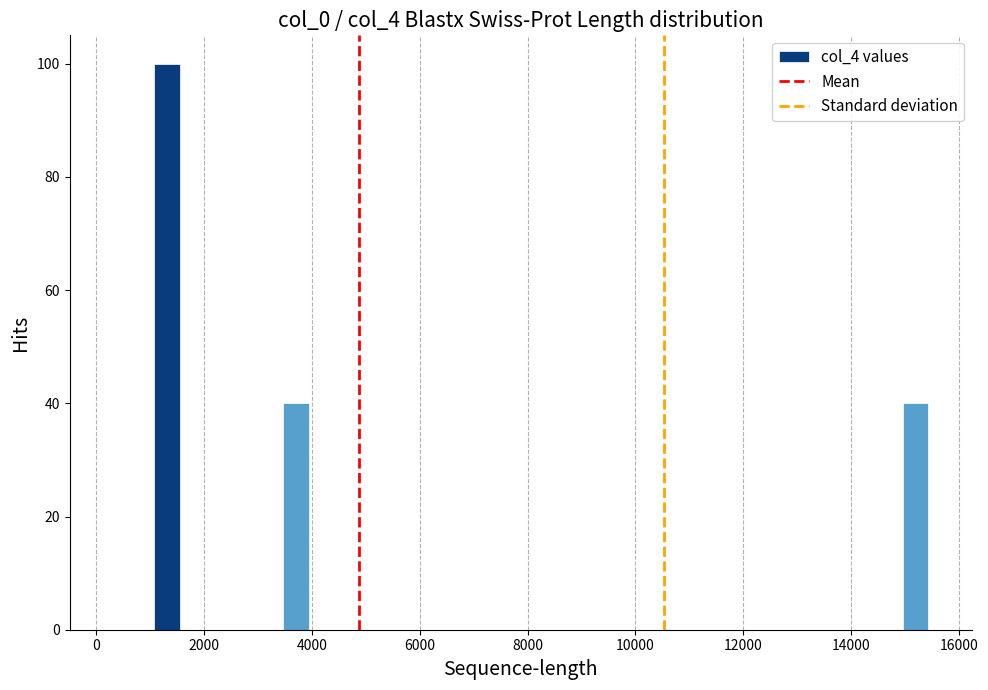

Around what value on the x-axis is the tallest bar? Give the approximate position of its centre, as read against the axis.

1400